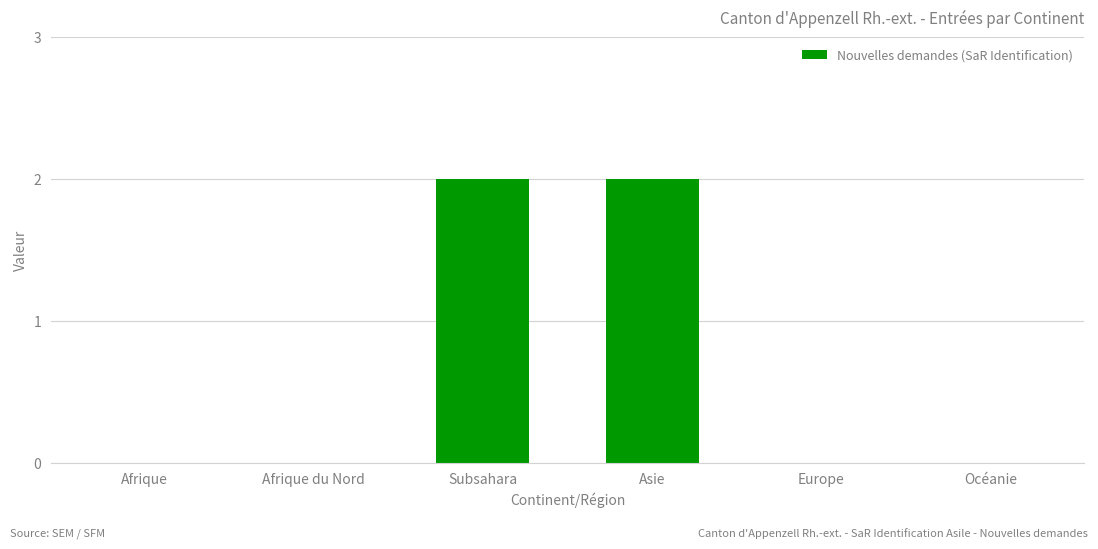

True or false: the data shows 2 at Asie.

True